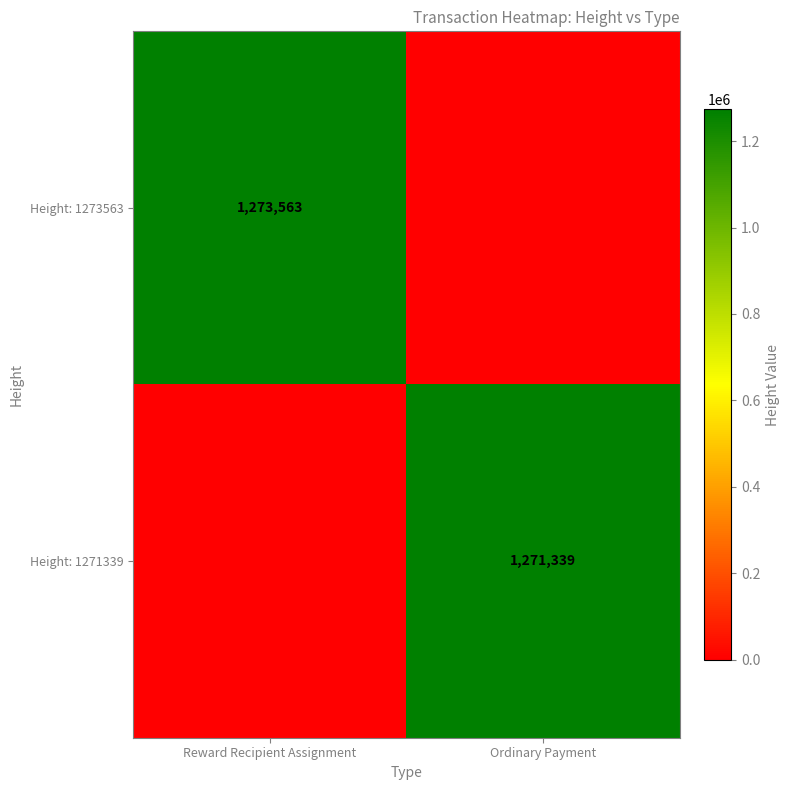

The Height: 1271339 series shows 1271339 at Ordinary Payment. True or false?

True